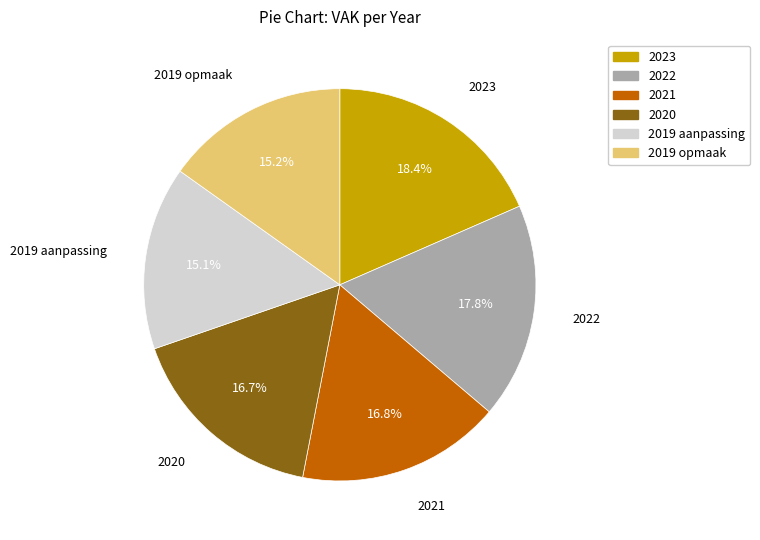

What is the ratio of the value at 2020 to the value at 2021?

1.0